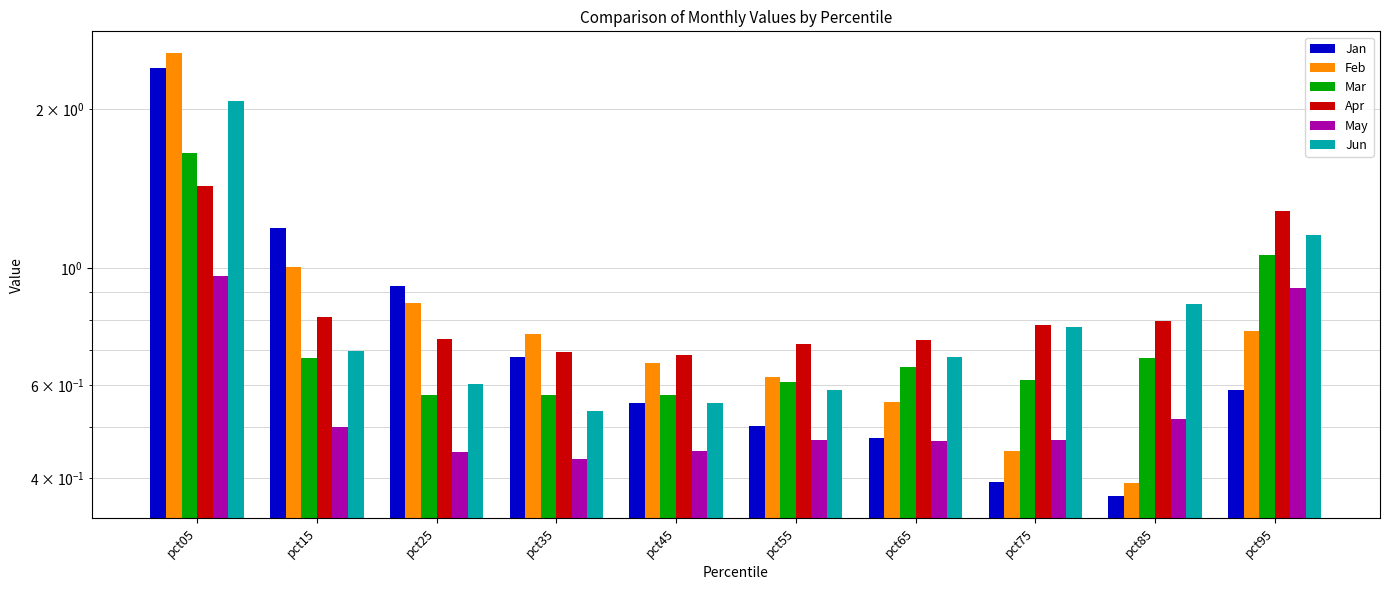

What is the difference between the maximum and minimum values in the Feb series?

2.2